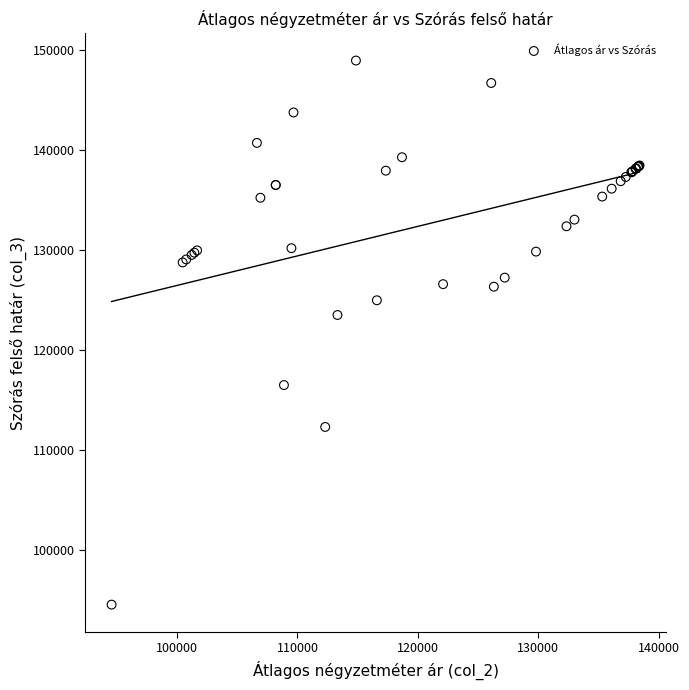

What Y value in the scatter plot is closest to 121731?

123488